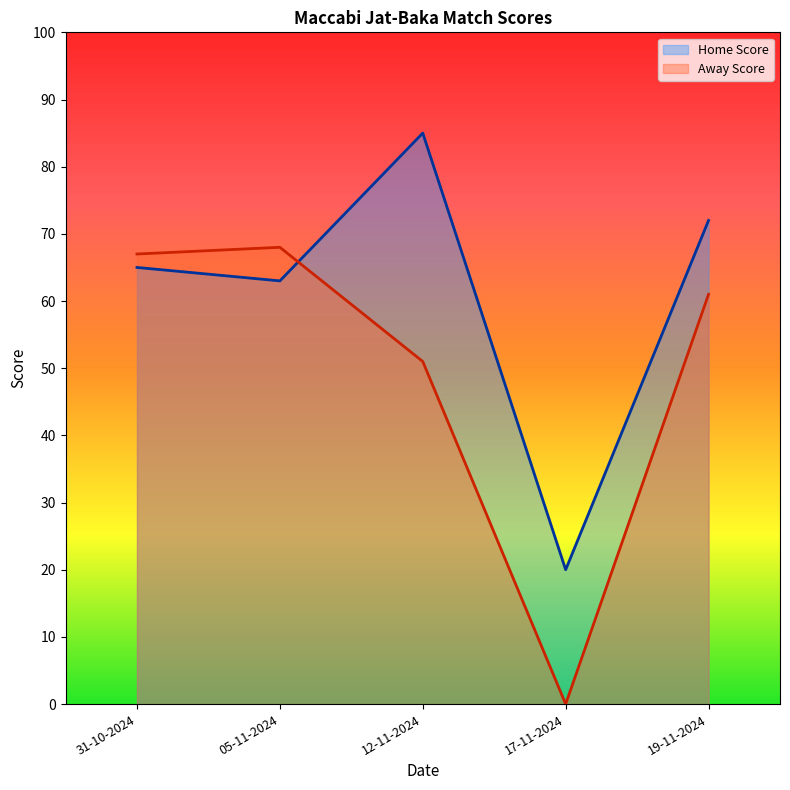

What are all the series names shown in the legend?

Home Score, Away Score